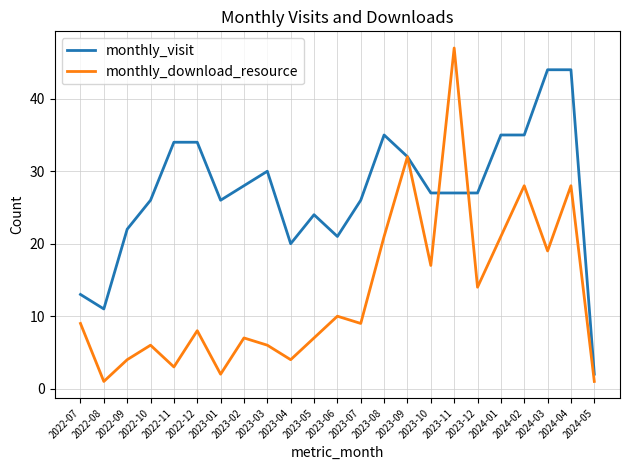

What position from the right is 2022-07?

23